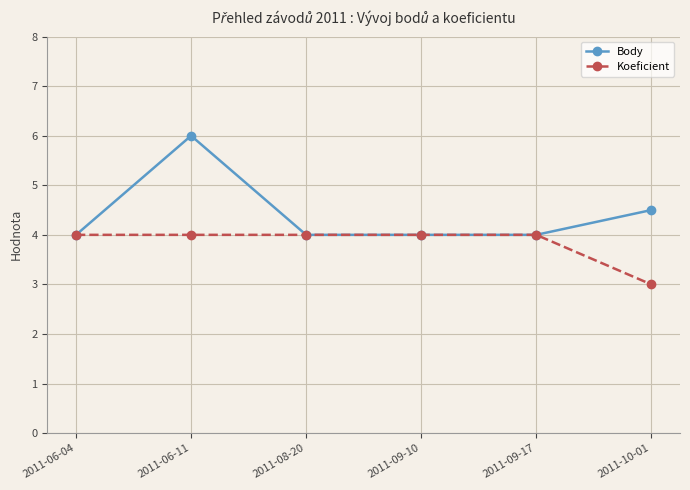

What is the smallest value displayed?

3.0